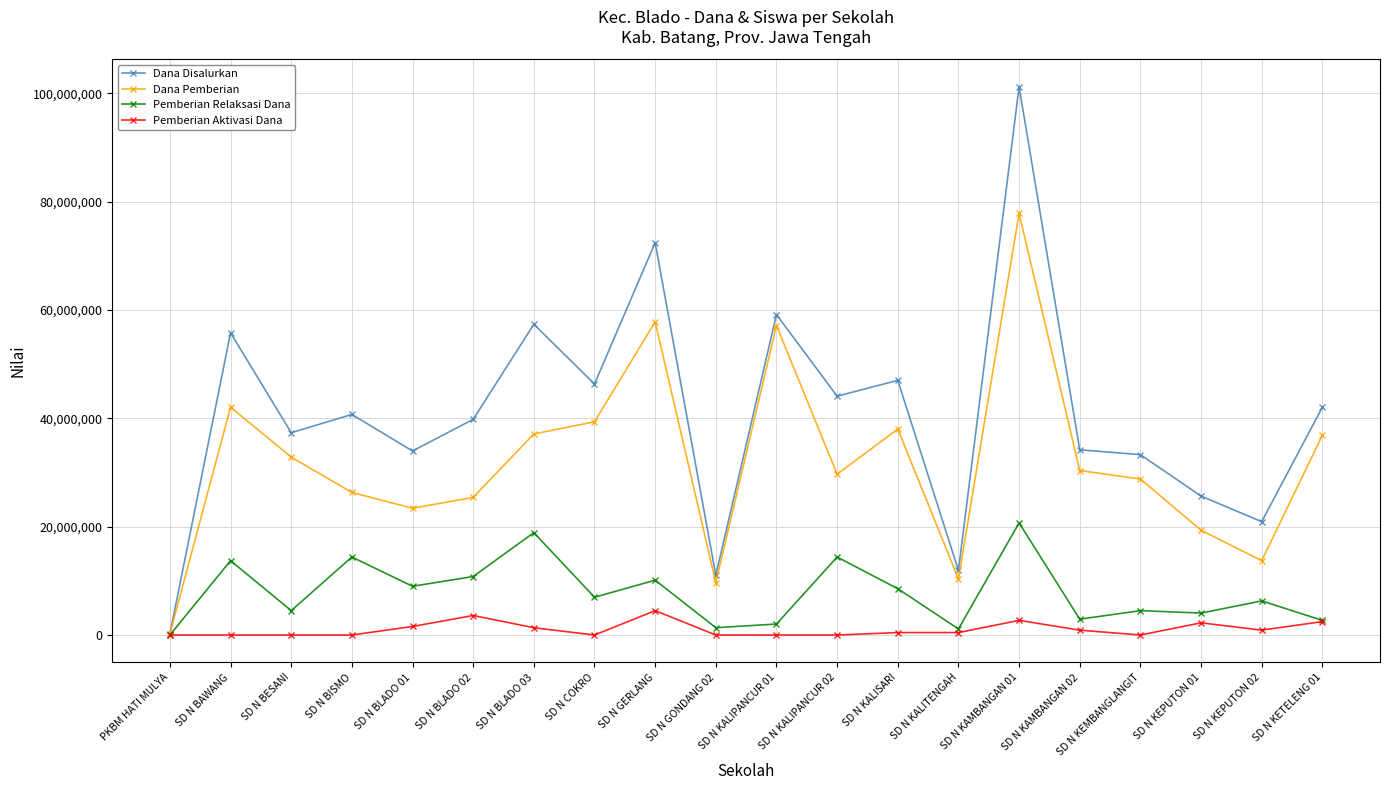

What is the sum of all Pemberian Aktivasi Dana values?

21150000